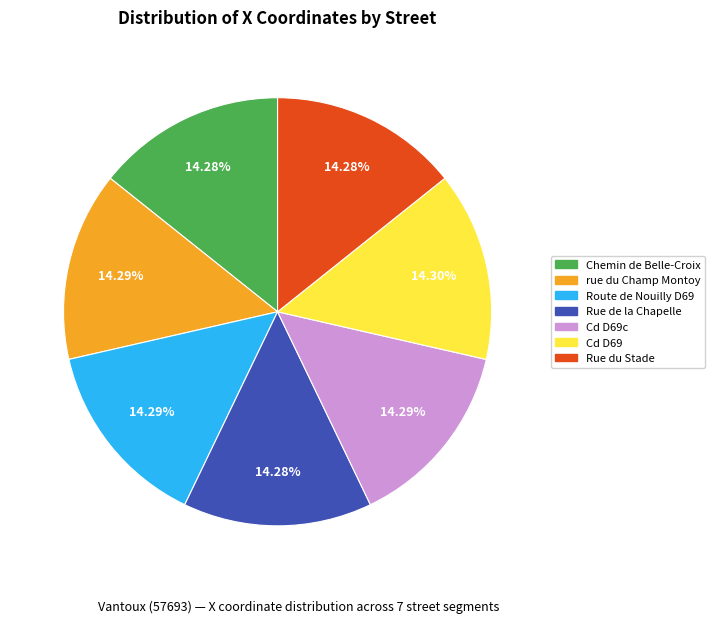

What is the ratio of the value at Route de Nouilly D69 to the value at Chemin de Belle-Croix?

1.0